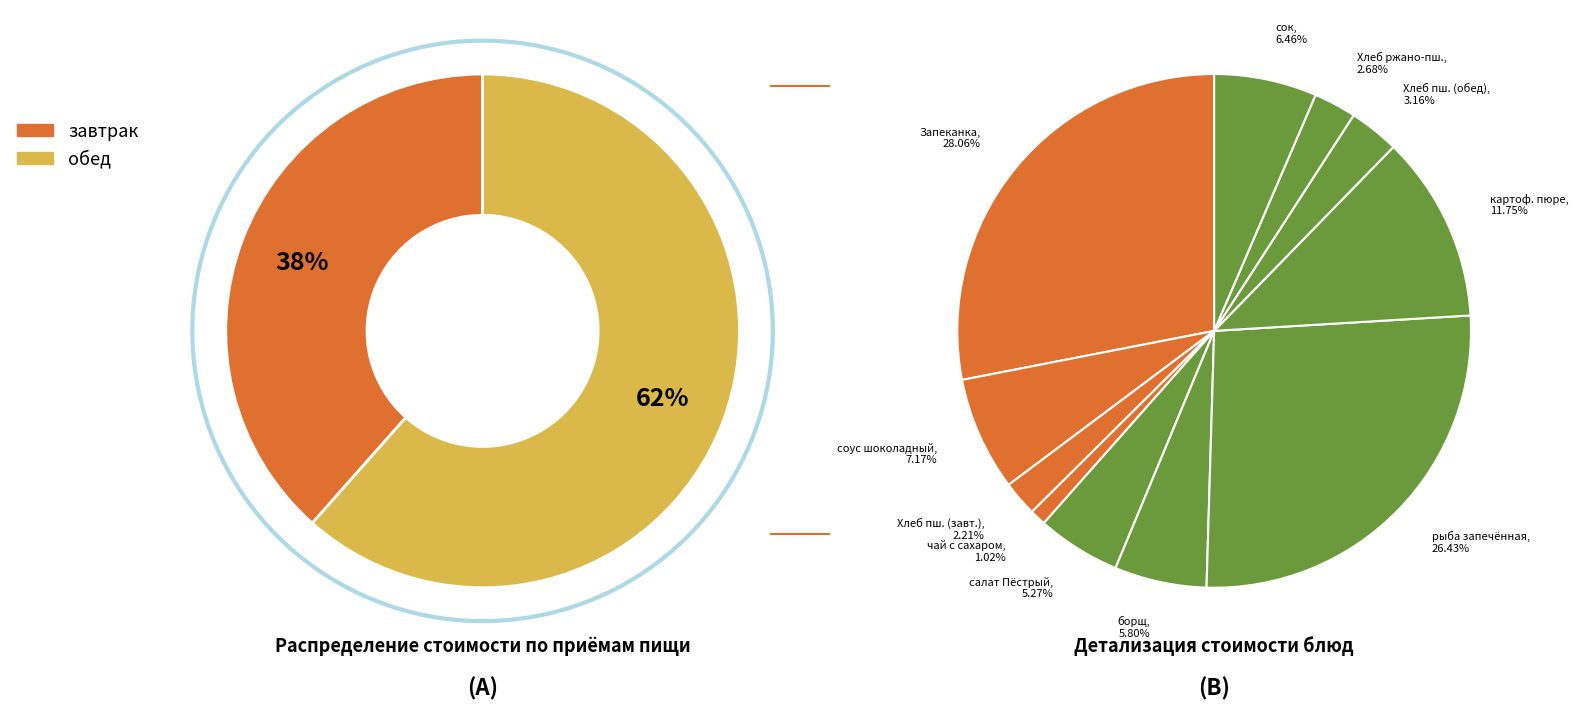

What percentage do Хлеб пшеничный-йодированный (обед) and рыба запечённая по-гречески together represent?

29.6%